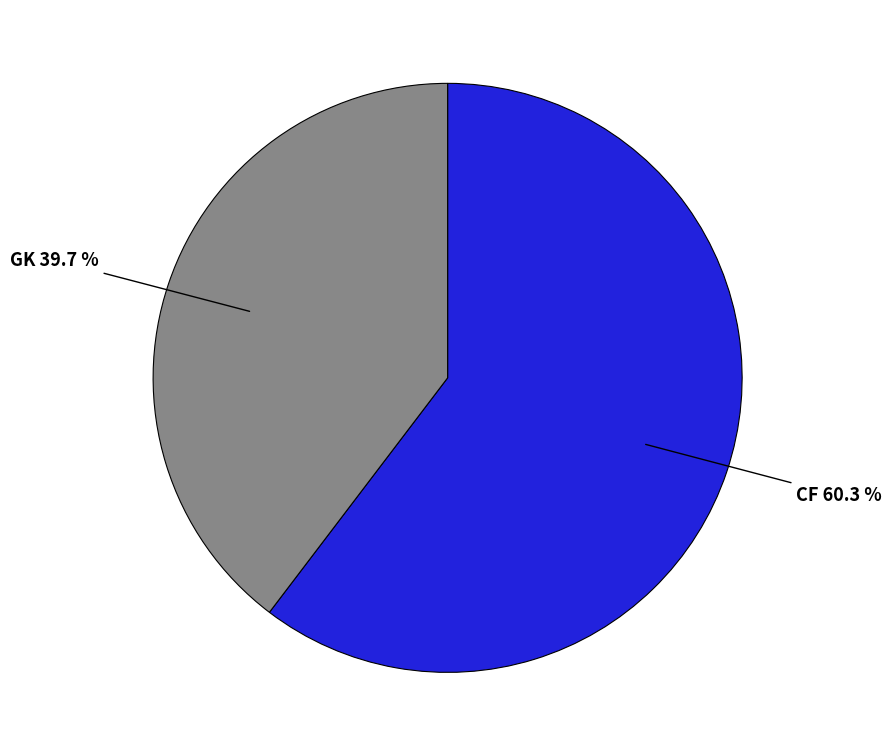

Does any single category account for the majority?

Yes